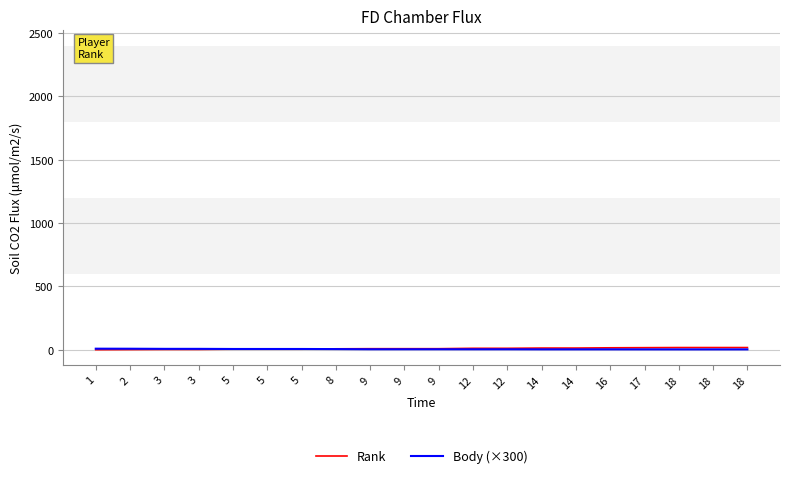

List the series in order of their peak value, highest first.

Rank, Body (×300)